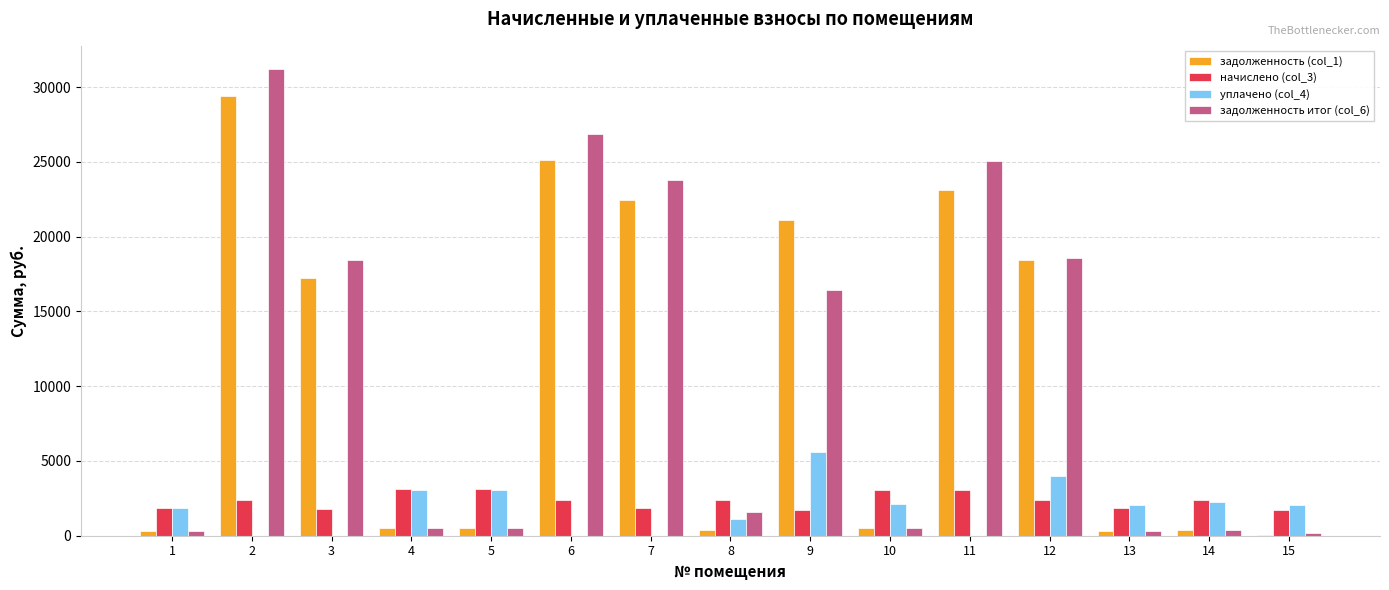

The value of уплачено (col_4) at 11 is 0.0. True or false?

True